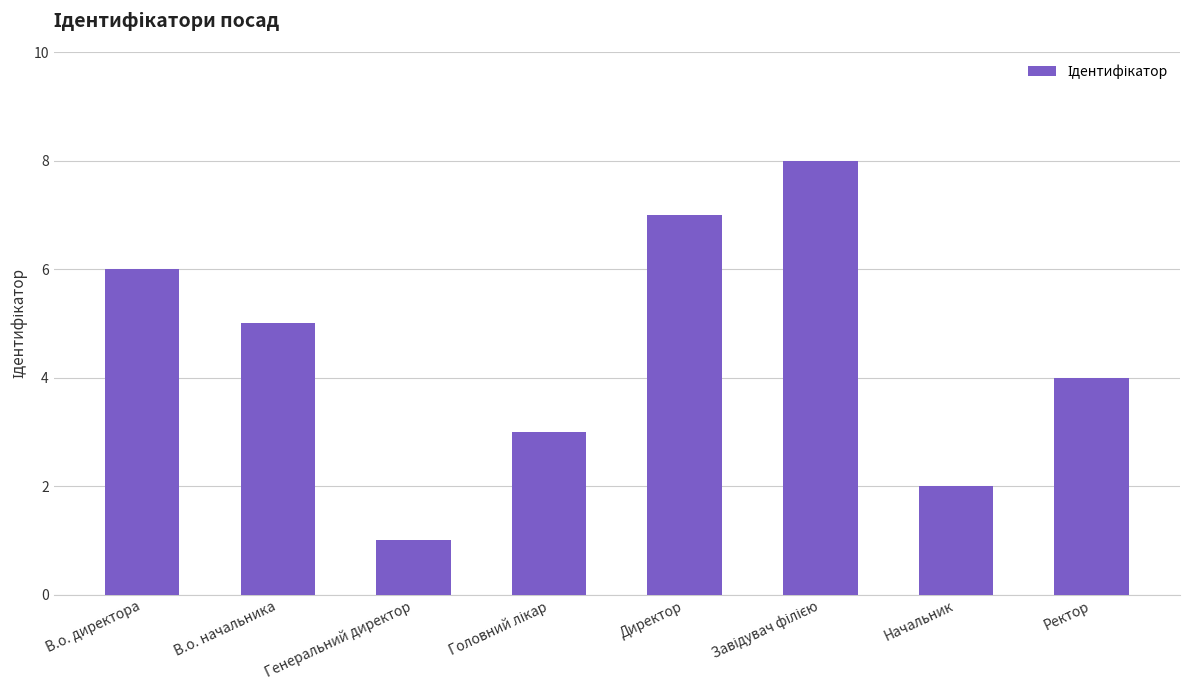

Count the values in the range 3 to 7.

5